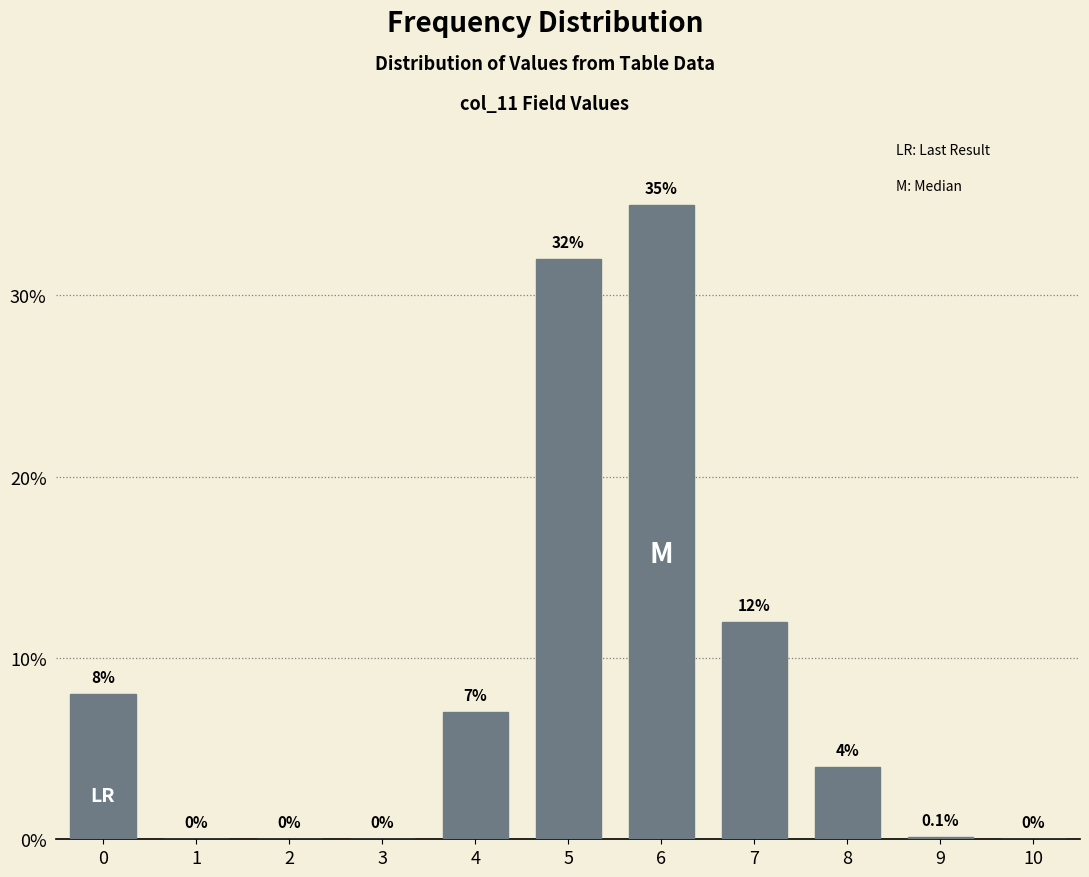

Reading left to right, what are all the values shown in this chart?

0=8.0	1=0.0	2=0.0	3=0.0	4=7.0	5=32.0	6=35.0	7=12.0	8=4.0	9=0.1	10=0.0